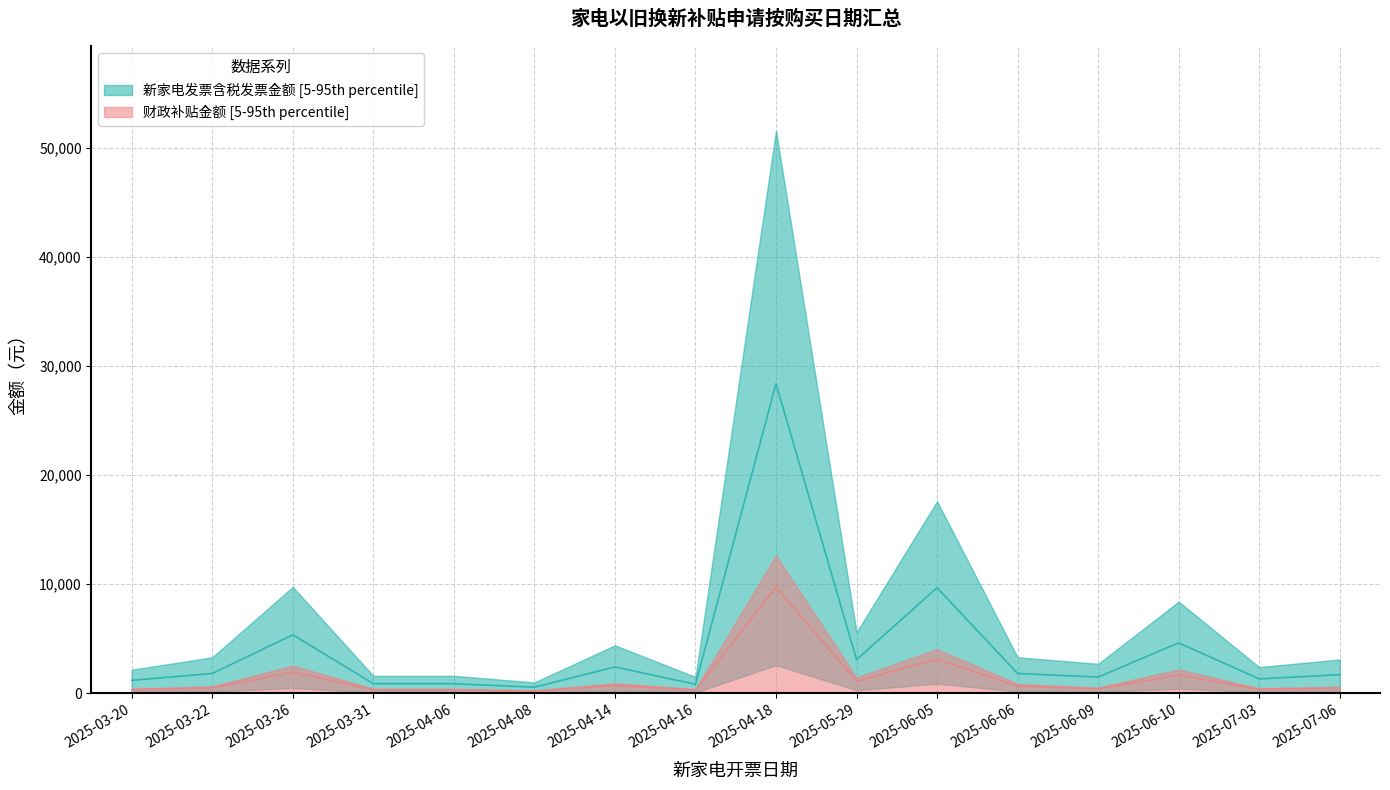

What is the total value across all series at 2025-04-14?

3128.6